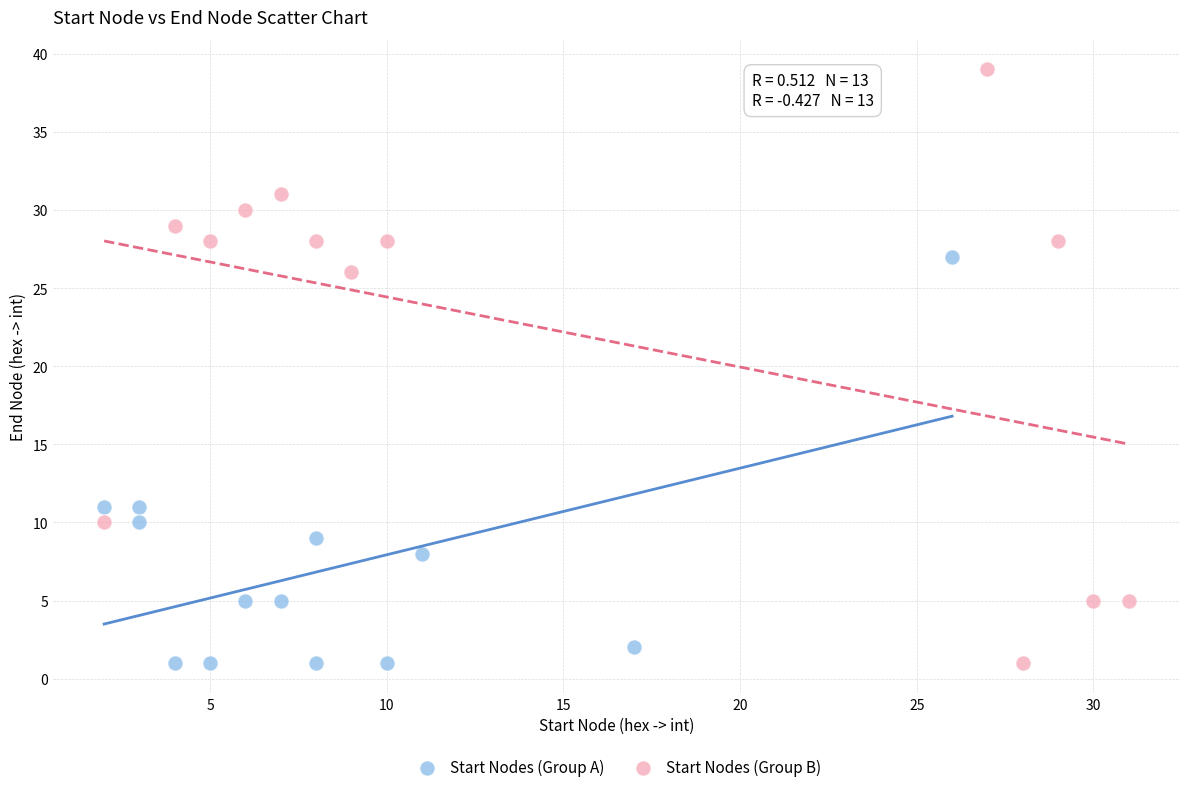

Which series contains the highest Y value?

Start Nodes (Group B)